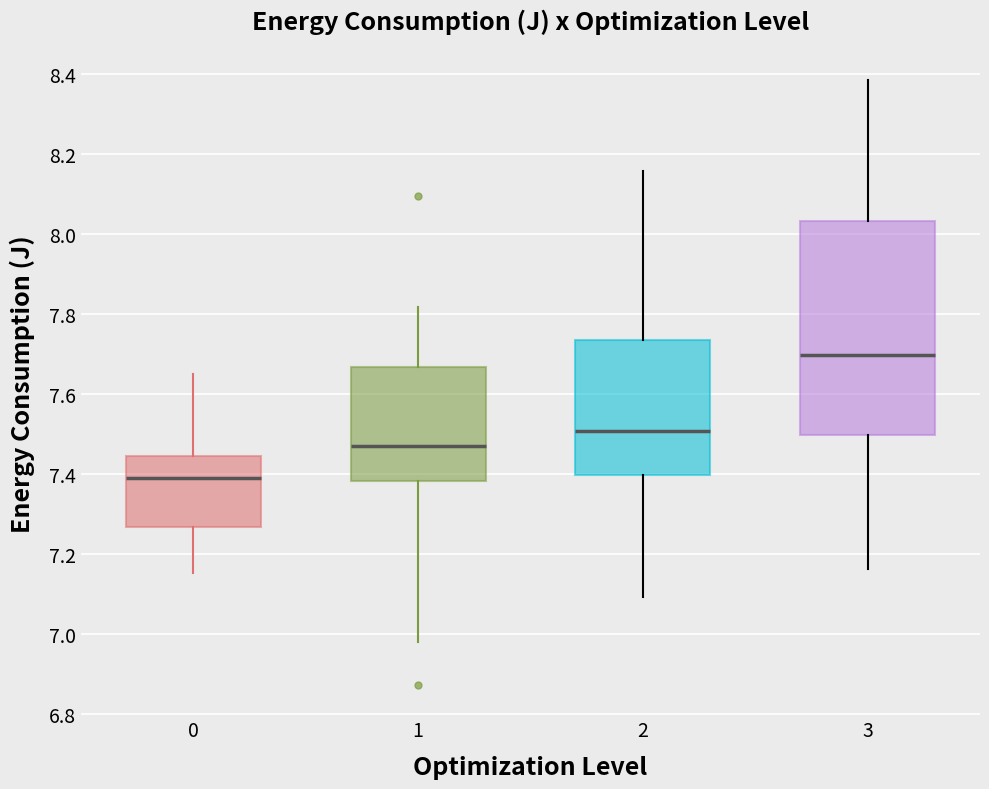

Where does the upper whisker of the box at x = 2 end on the y-axis? The values are not printed on the chart, so give them approximately, as read against the axis.

8.16